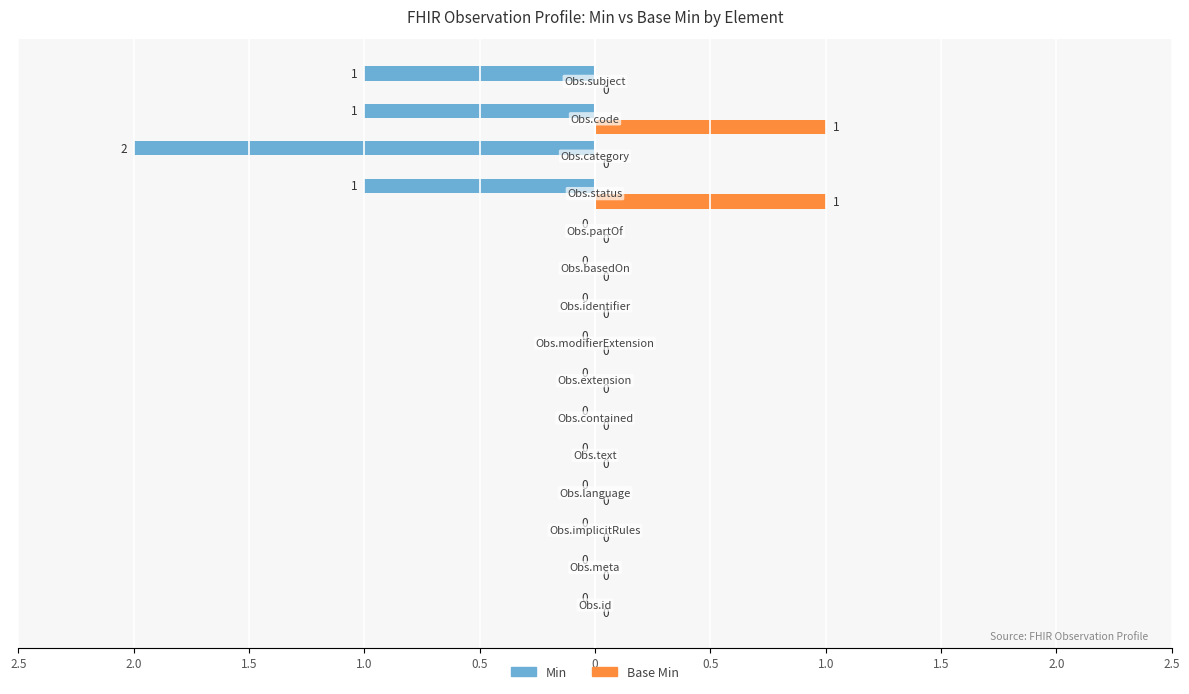

What are all the series names shown in the legend?

Min, Base Min